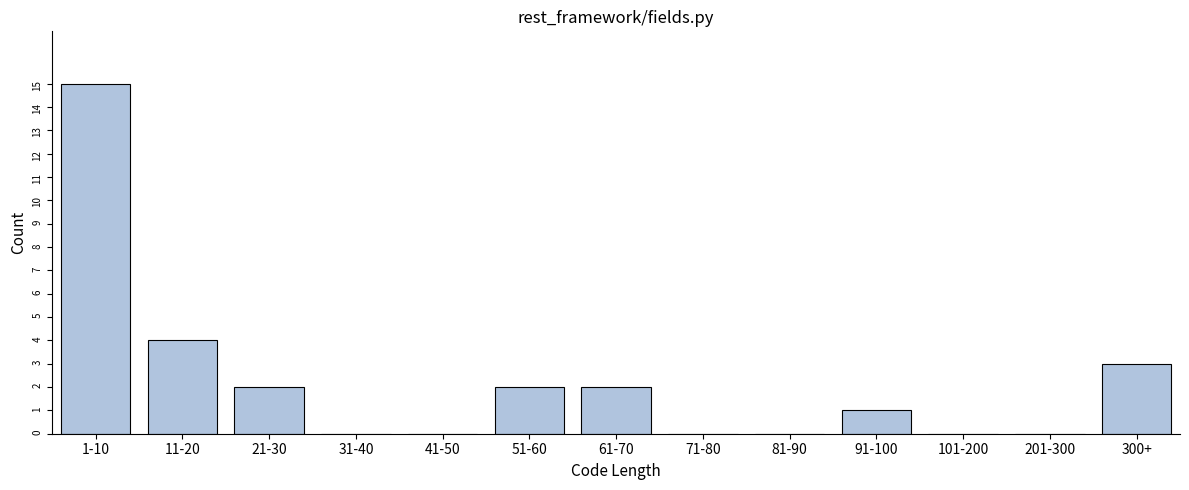

Reading right to left, list all the values displayed in this chart.

300+=3	201-300=0	101-200=0	91-100=1	81-90=0	71-80=0	61-70=2	51-60=2	41-50=0	31-40=0	21-30=2	11-20=4	1-10=15